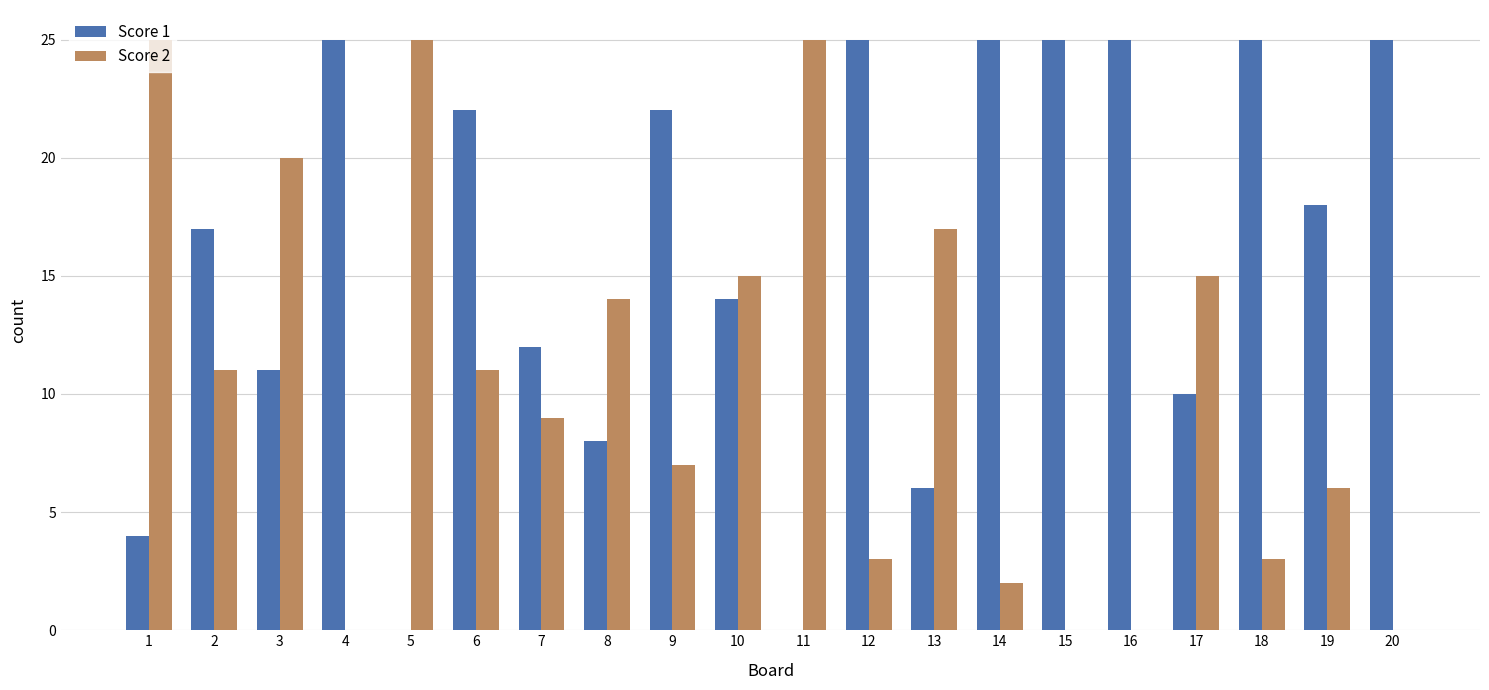

Is the value of Score 1 at 20 greater than the value of Score 2 at 8?

Yes